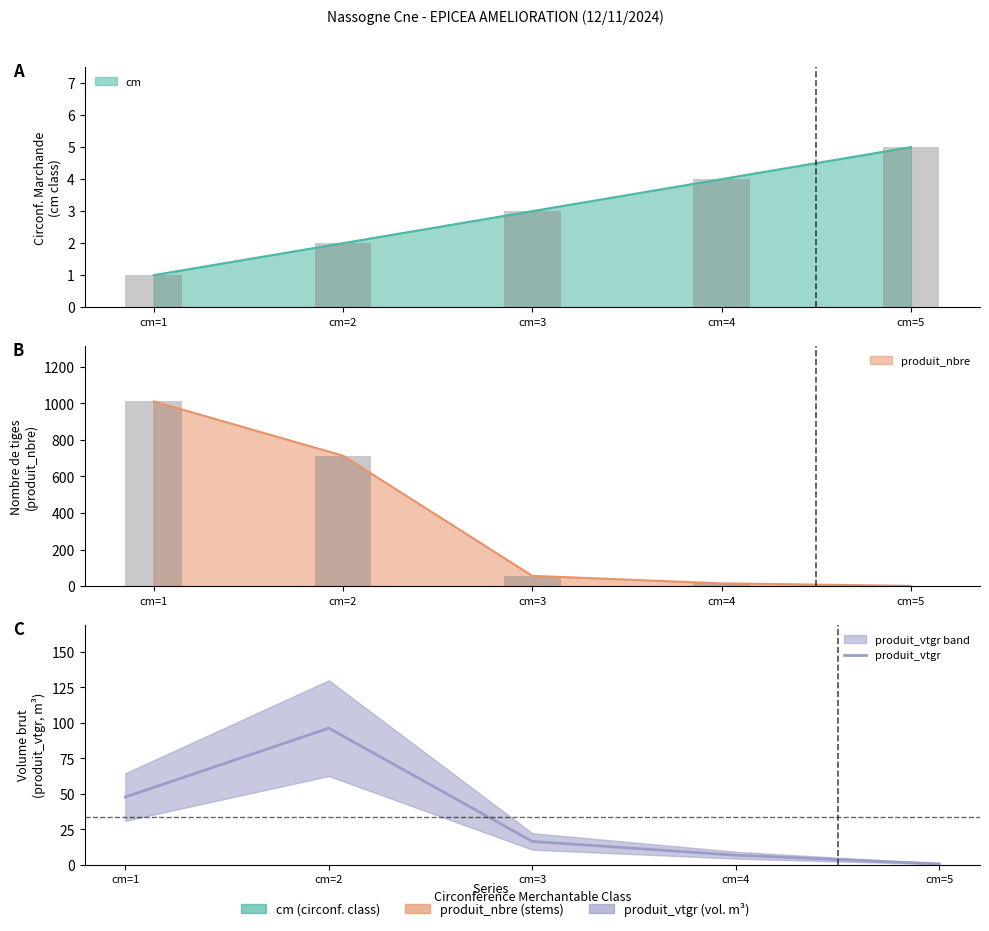

The chart shows a value of 162.4 at cm=2. True or false?

False